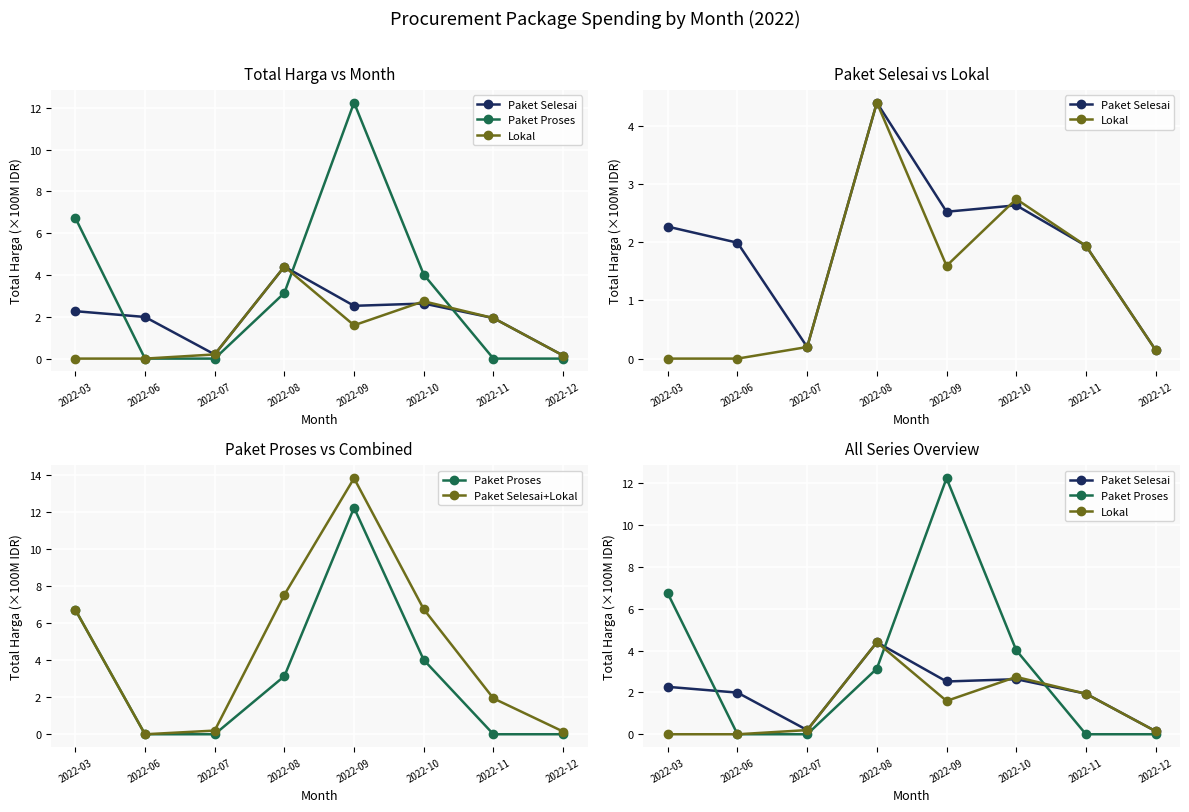

True or false: Paket Selesai has more than 1 interior local peaks.

True